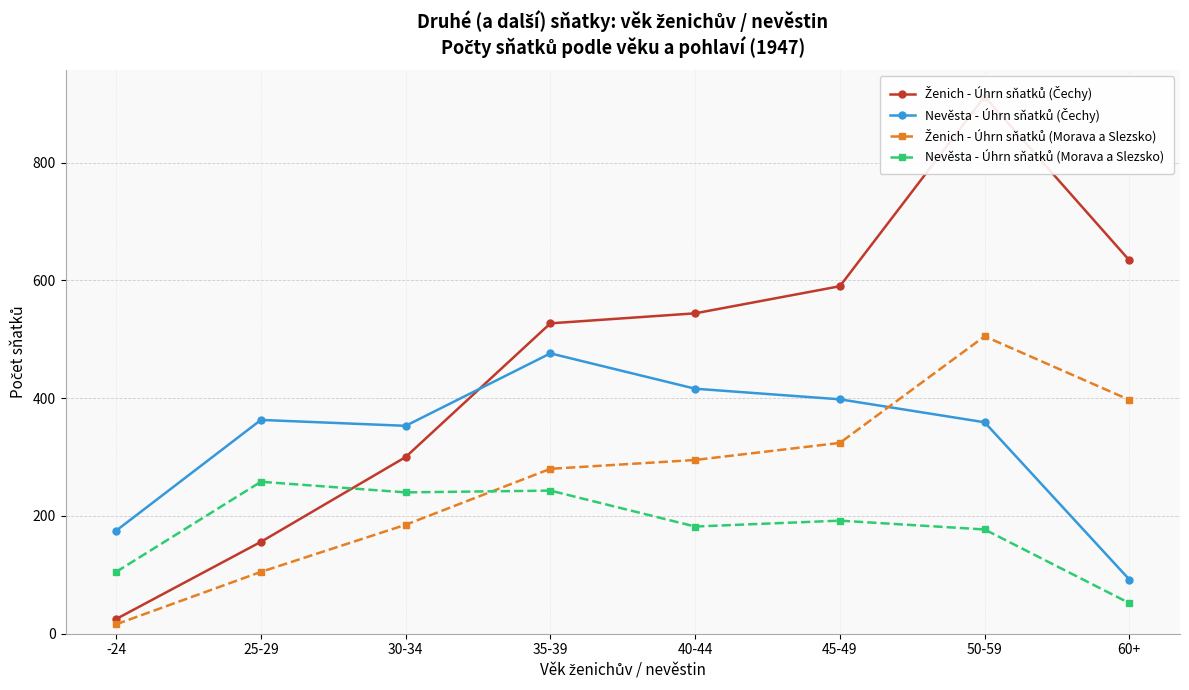

Does the chart display data point markers on the line(s)?

Yes